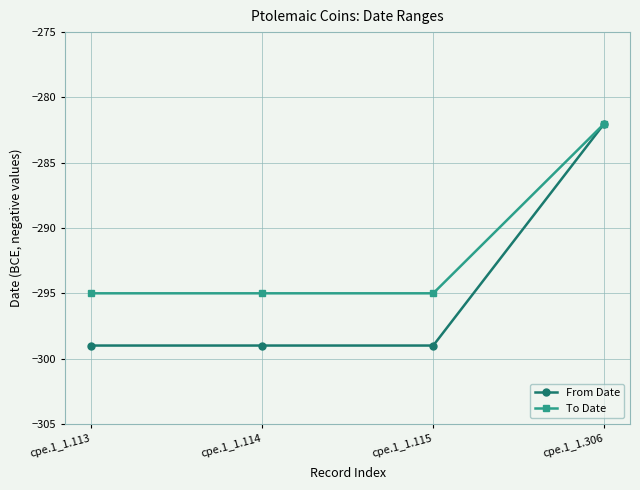

Which category has the highest value in the To Date series?

cpe.1_1.306